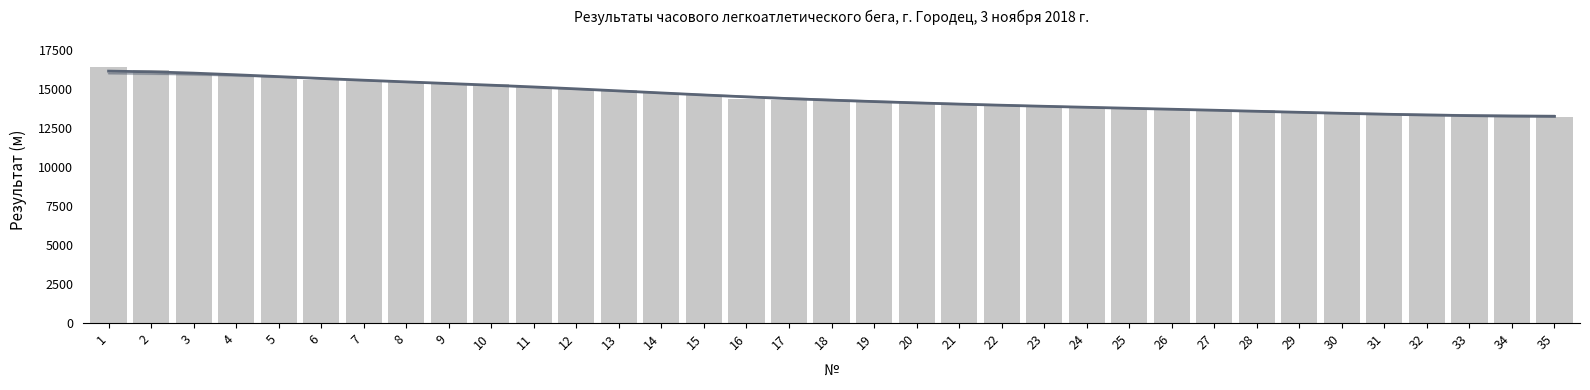

Is the value of Тренд (сглаж.) at 34 greater than the value of Результат at 13?

No